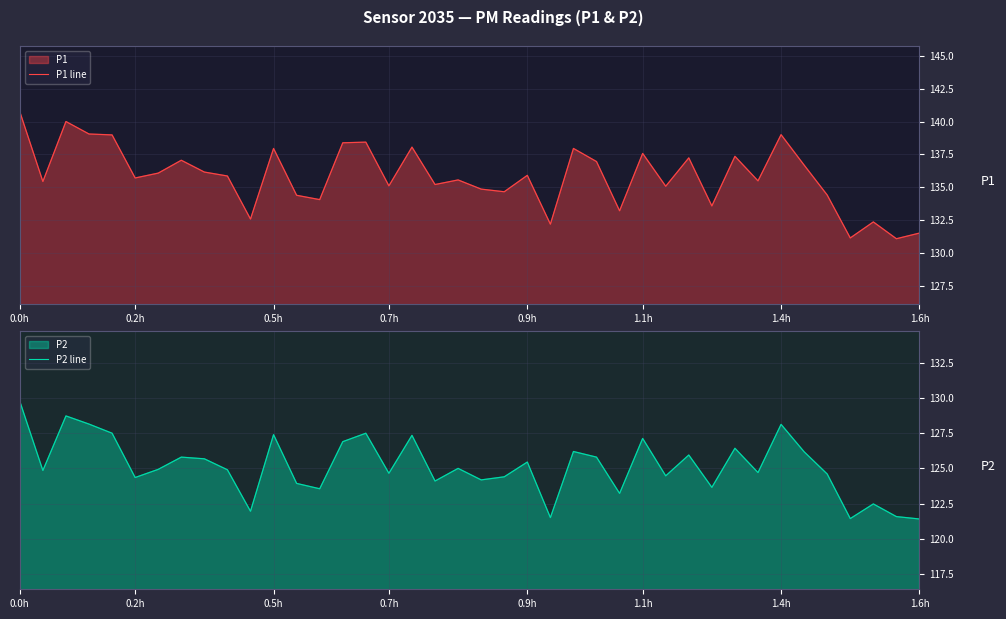

At how many categories does at least one series exceed 123?

40